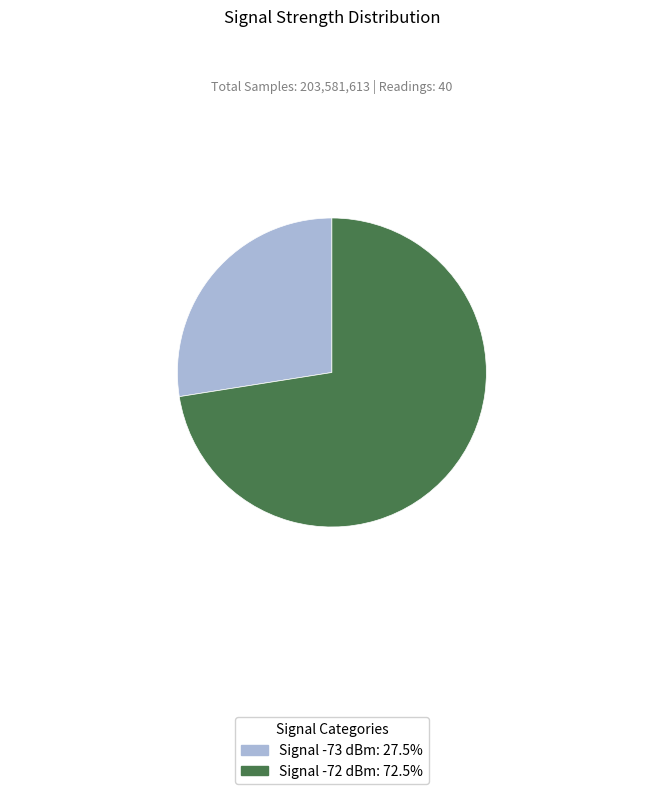

Approximately how many times larger is the value at Signal -73 dBm: 27.5% compared to Signal -72 dBm: 72.5%?

0.4